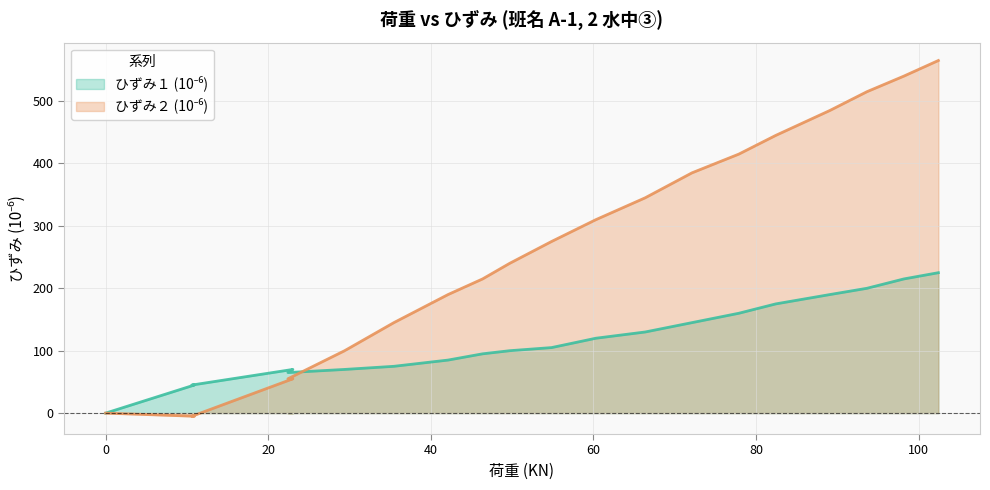

Where is the first local minimum for ひずみ１ (10⁻⁶)?

22.4242